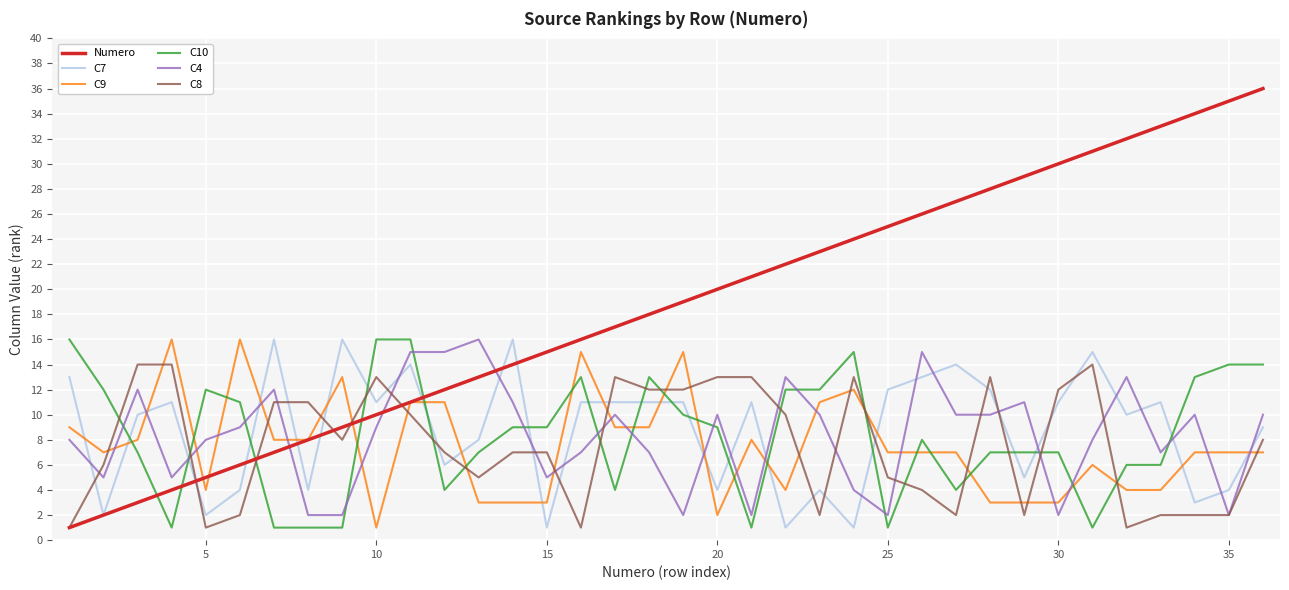

Which series has the widest spread of values?

Numero